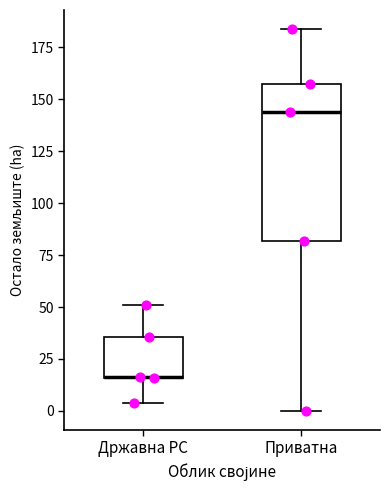

Which box is the tallest, from its lower edge to its upper edge?

Приватна